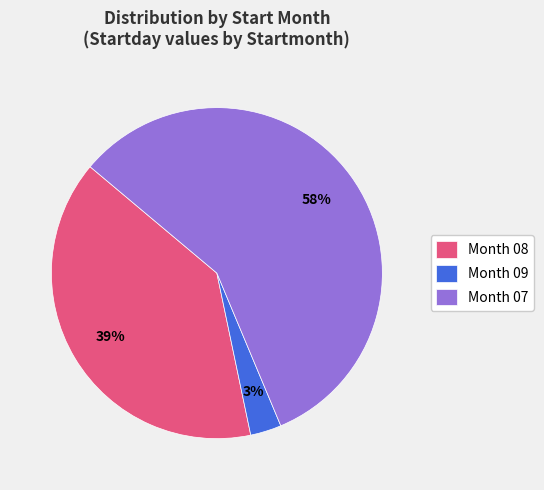

Do Month 09 and Month 08 together represent more than half of the pie?

No